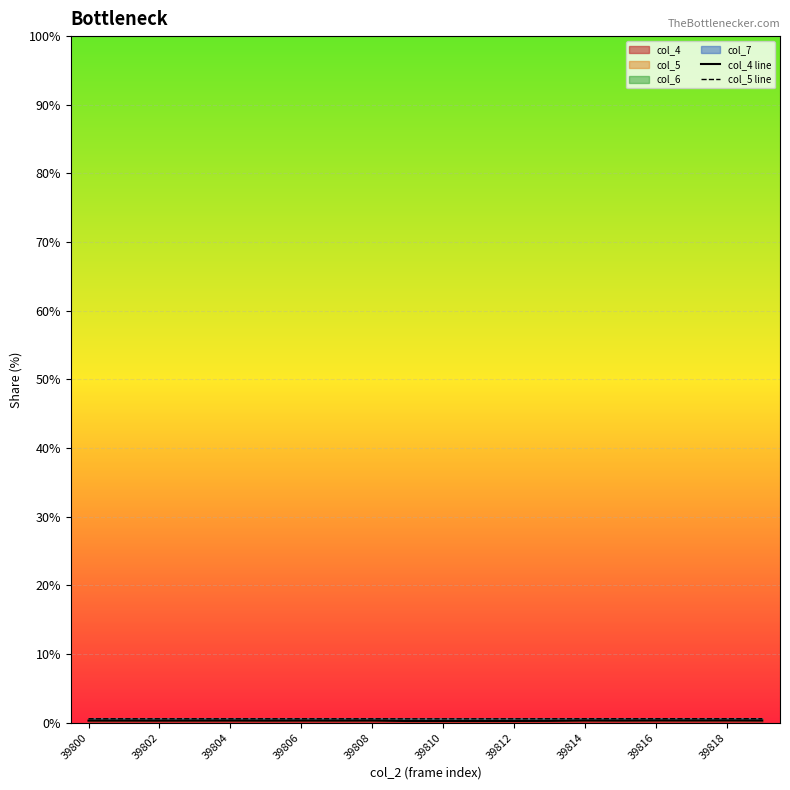

The col_5 line series shows 0.6 at 15. True or false?

True